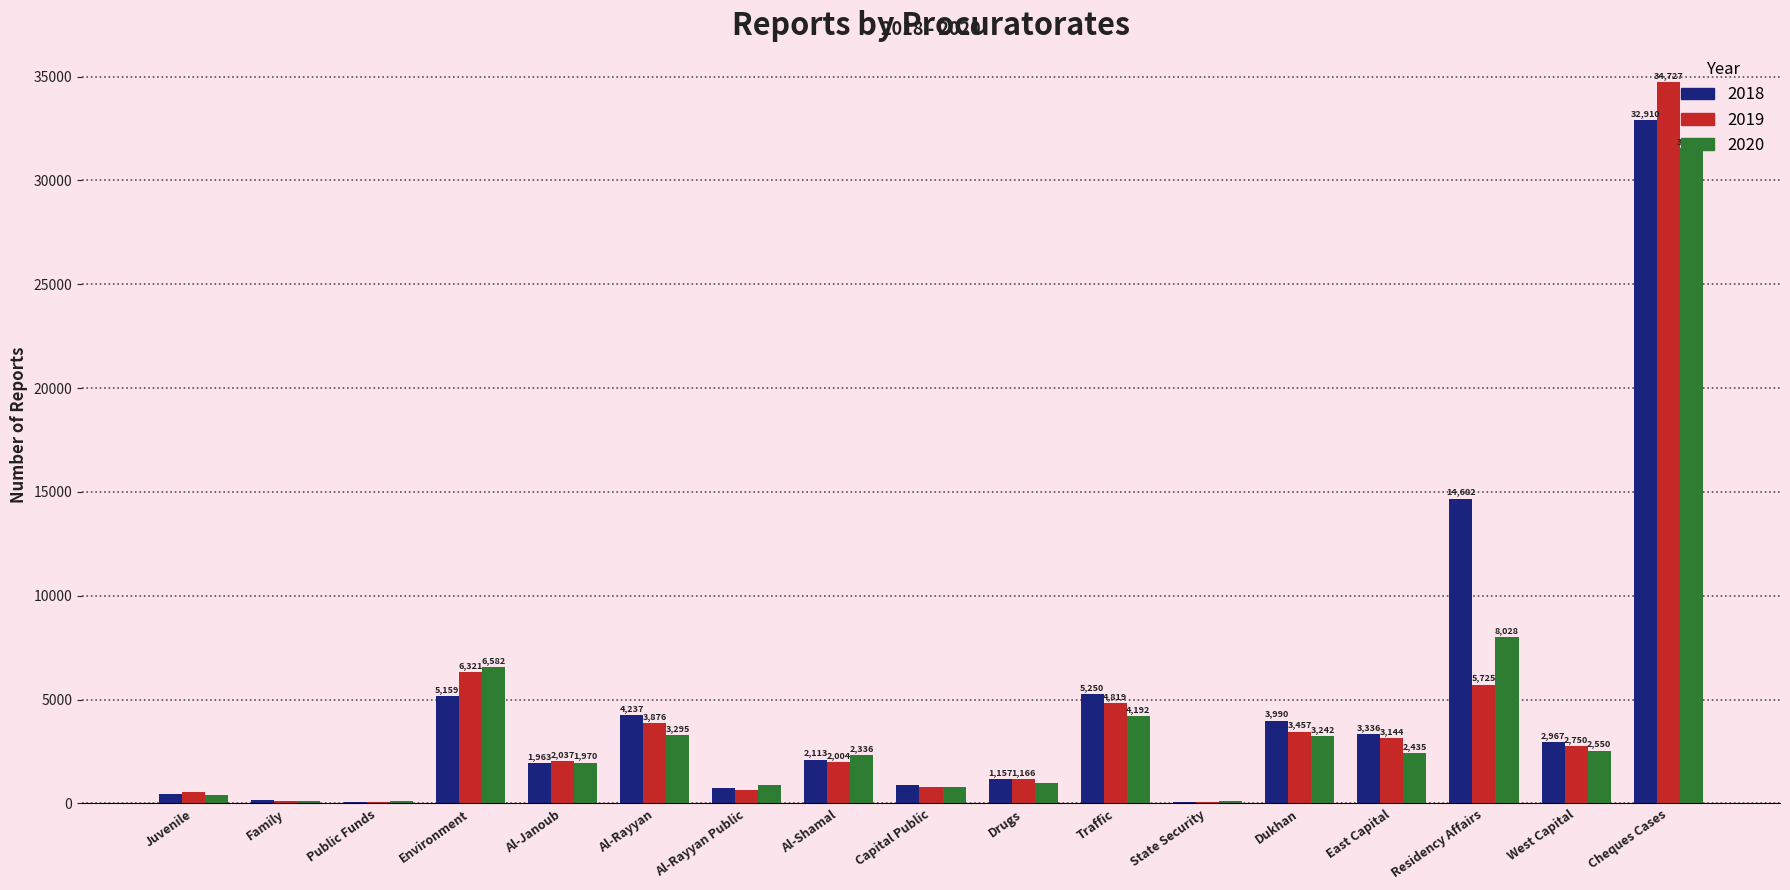

True or false: 2019 has a value of 2037 at Al-Janoub.

True